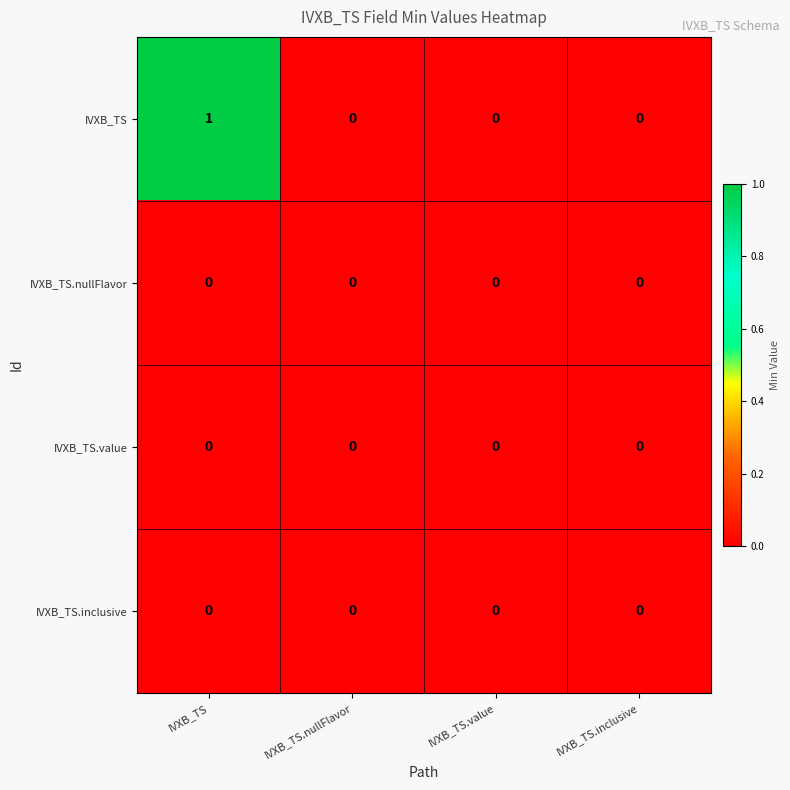

The IVXB_TS series shows -1 at IVXB_TS.nullFlavor. True or false?

False